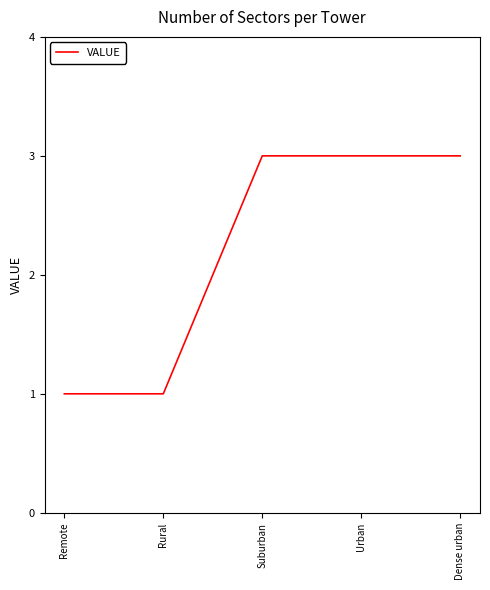

What is the minimum value shown in the chart?

1